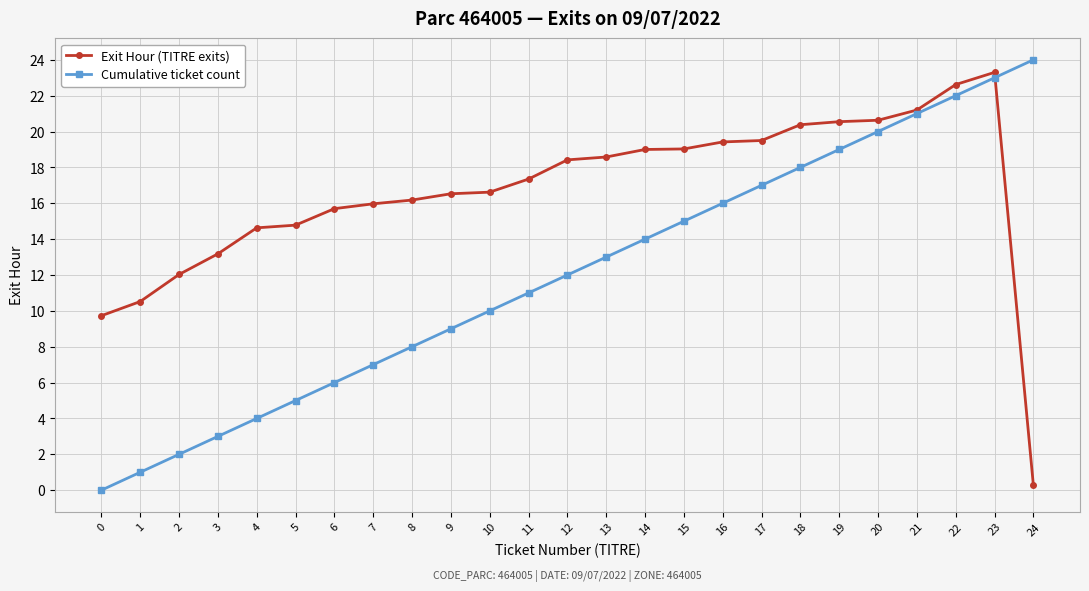

Is the value of Exit Hour (TITRE exits) at 13 greater than the value of Cumulative ticket count at 11?

Yes